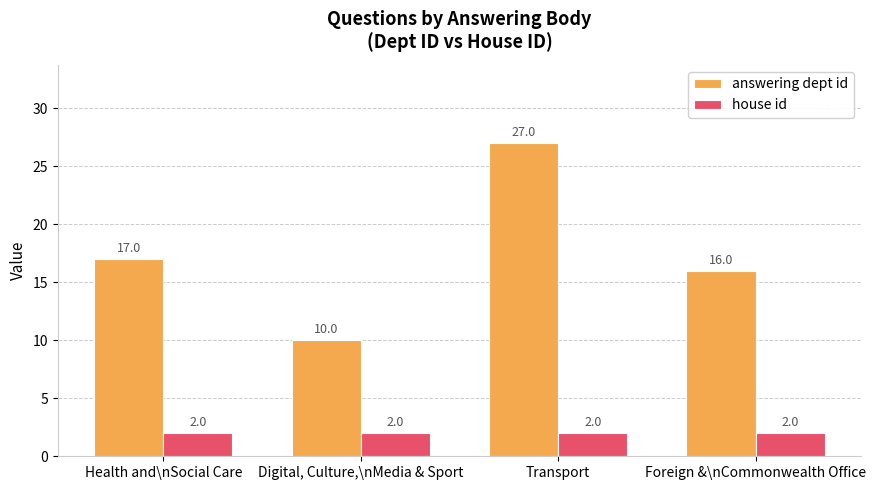

Which series changed the most between Health and\nSocial Care and Transport?

answering dept id